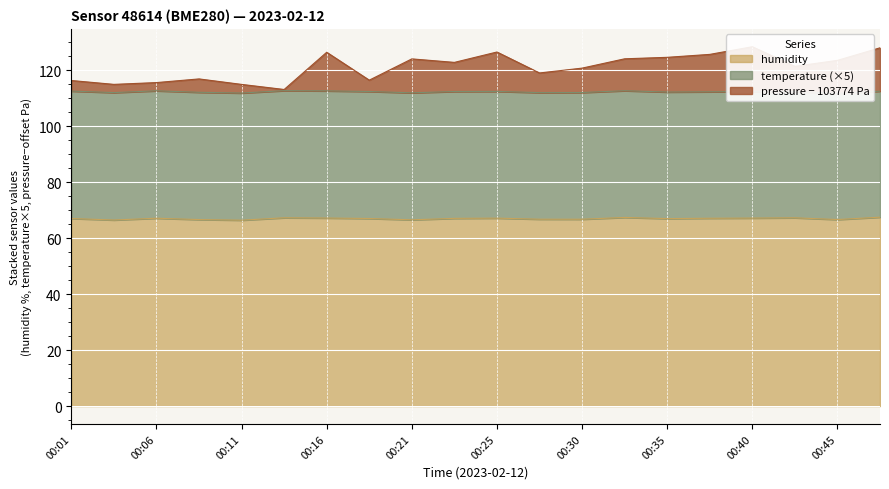

Is it true that humidity equals 67.1 at 00:38?

True